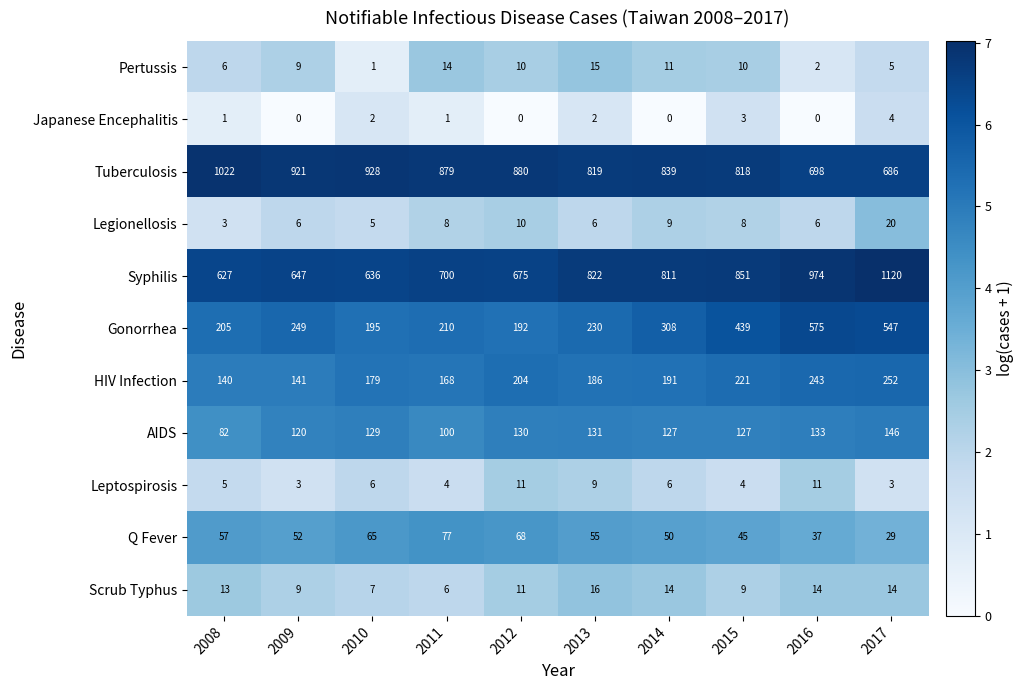

At which label does AIDS reach its peak?

2017